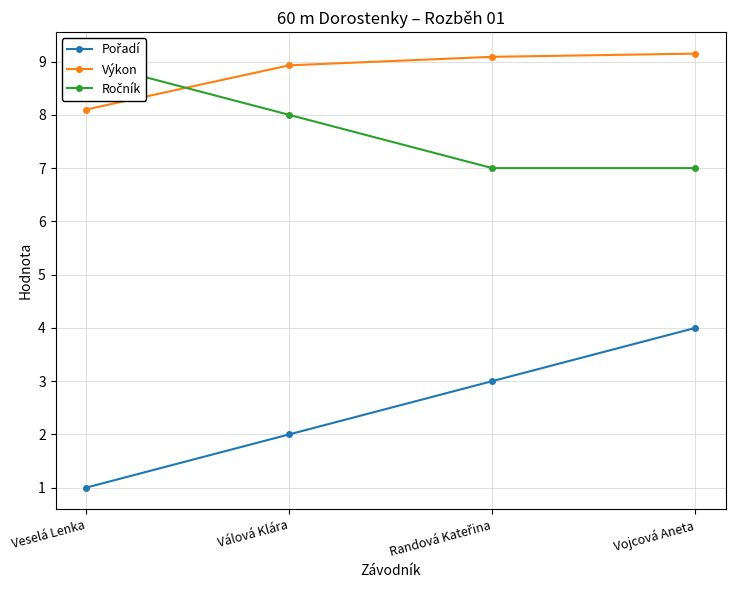

What position from the right is Randová Kateřina?

2